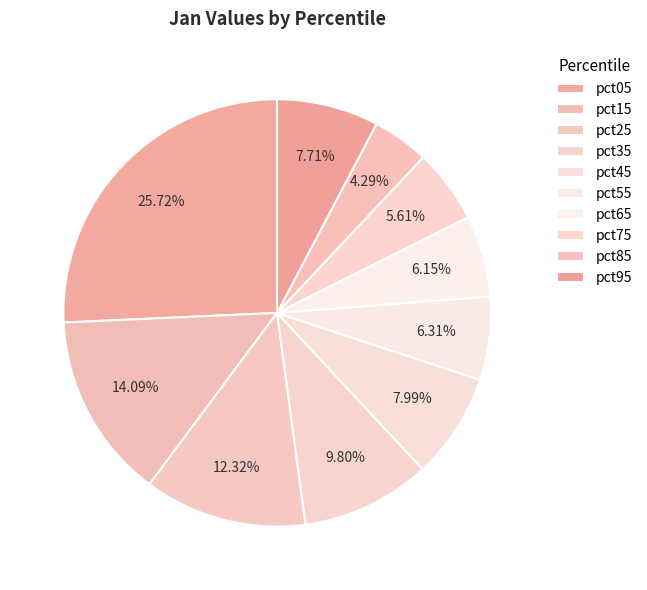

Rank the categories by value from lowest to highest.

pct85, pct75, pct65, pct55, pct95, pct45, pct35, pct25, pct15, pct05